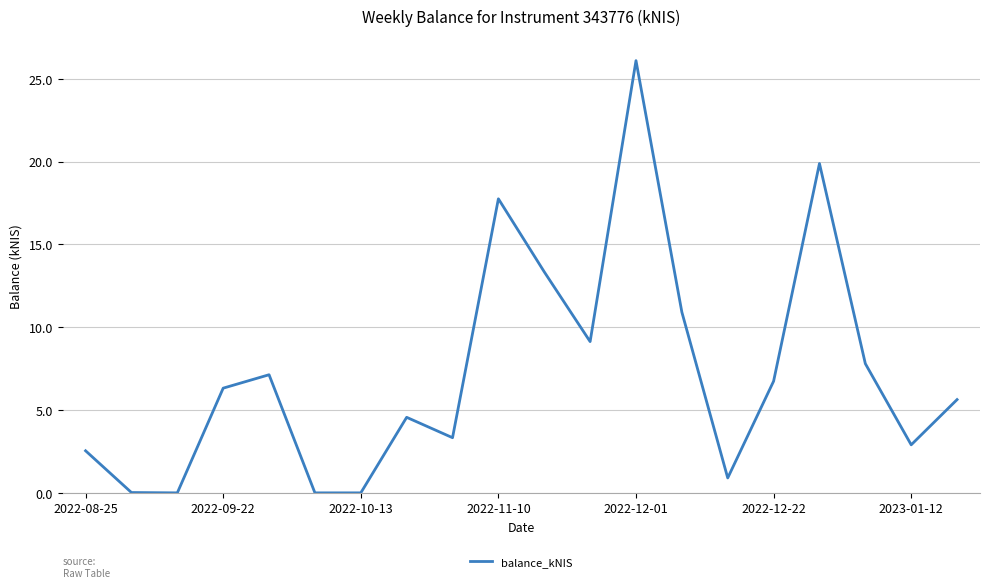

What is the maximum value shown in the chart?

26.1